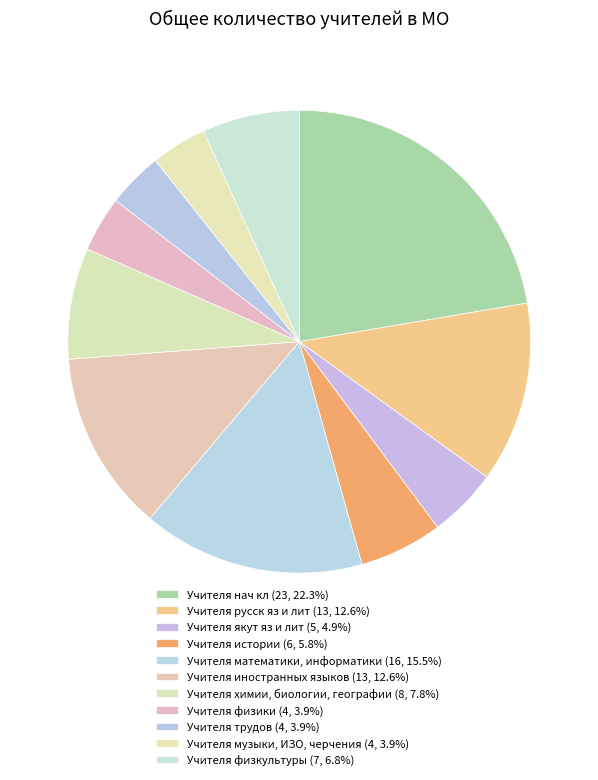

Count the number of slices in the pie.

11